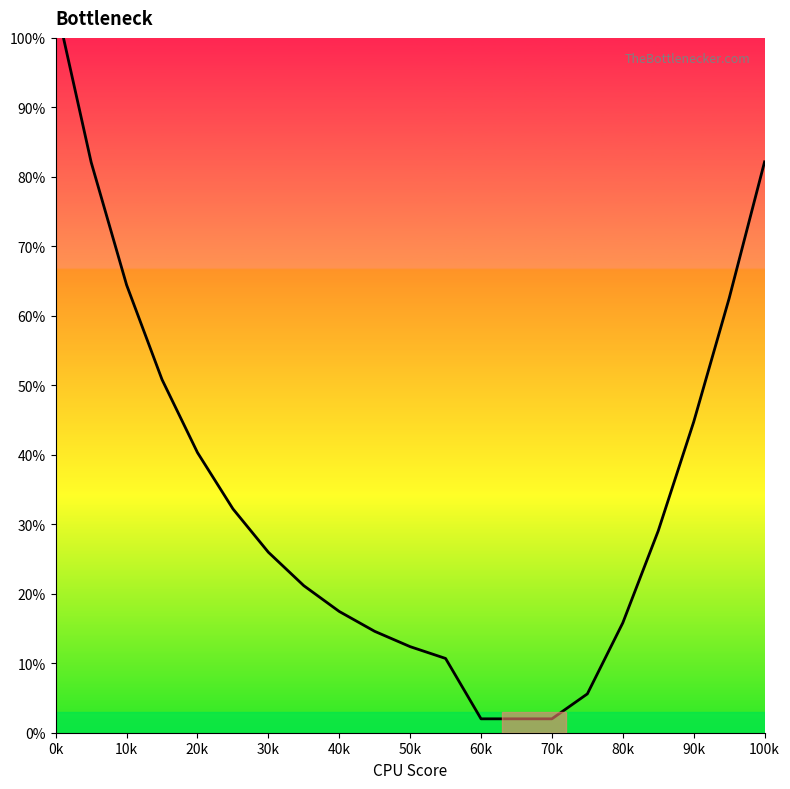

What is the change in value from 10k to 90k?

-19.7